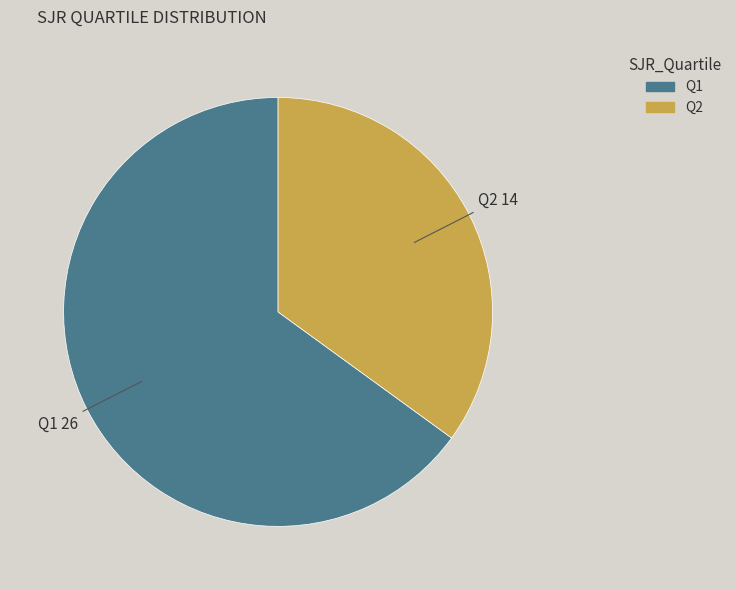

Is there a majority slice in this chart?

Yes